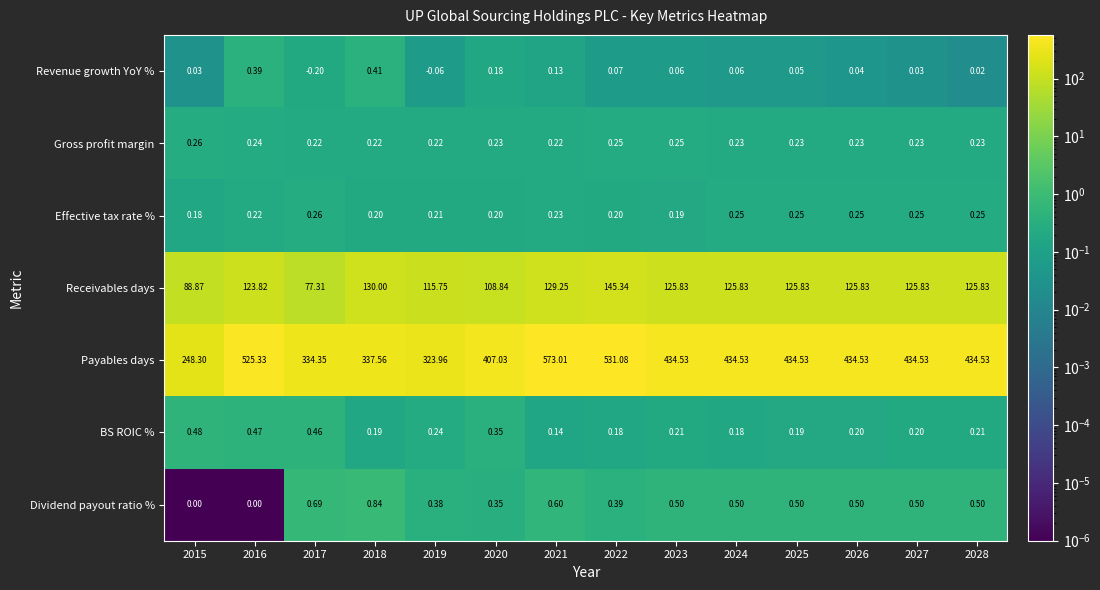

Which series has the largest range (max minus min)?

Payables days